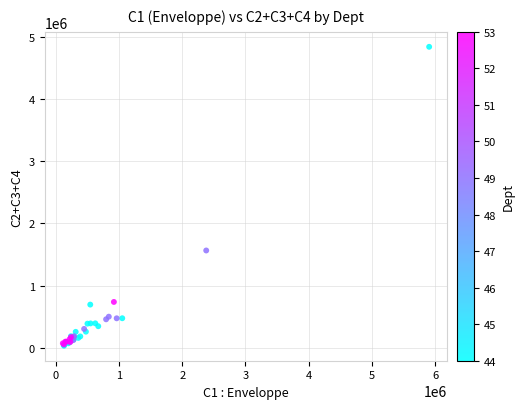

What Y value in the scatter plot is closest to 2436250?

1566500